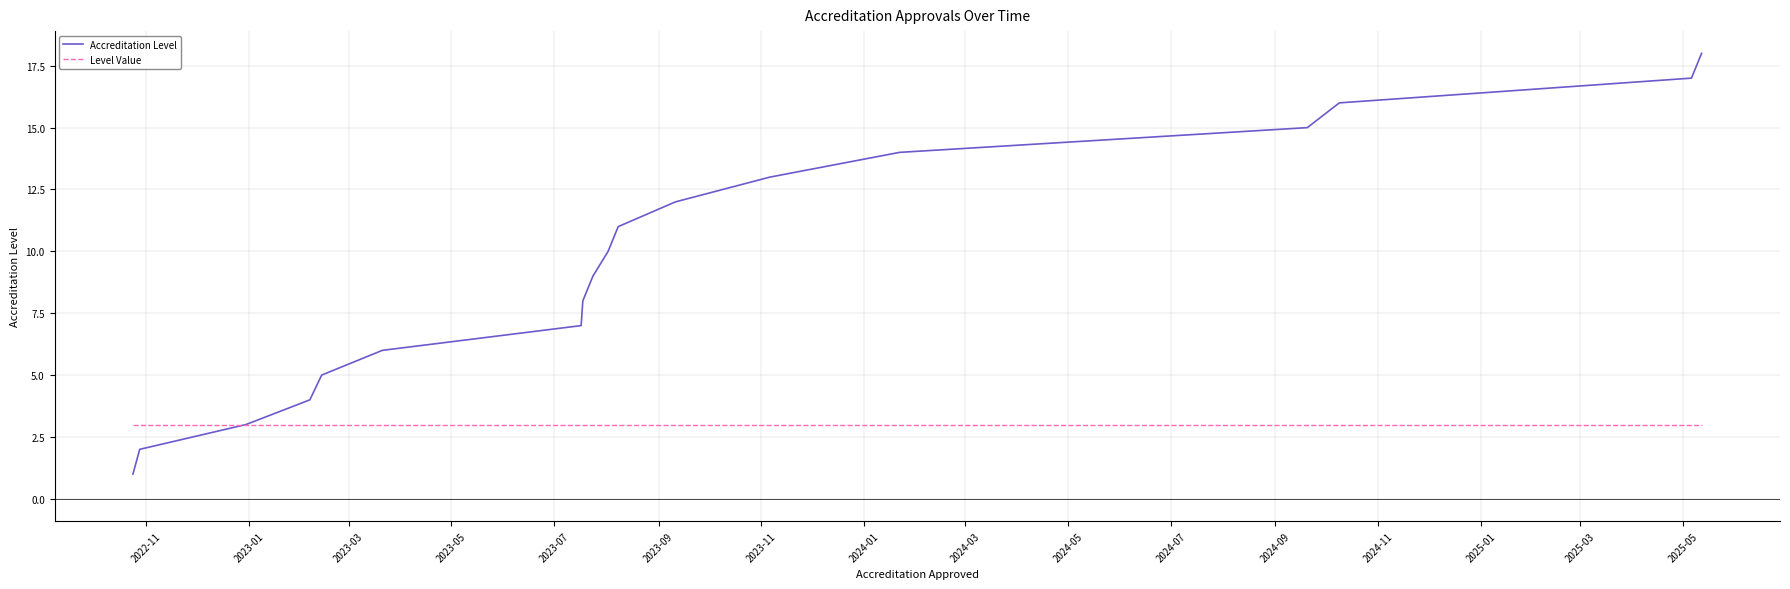

List the series in order of their overall mean, highest first.

Accreditation Level, Level Value